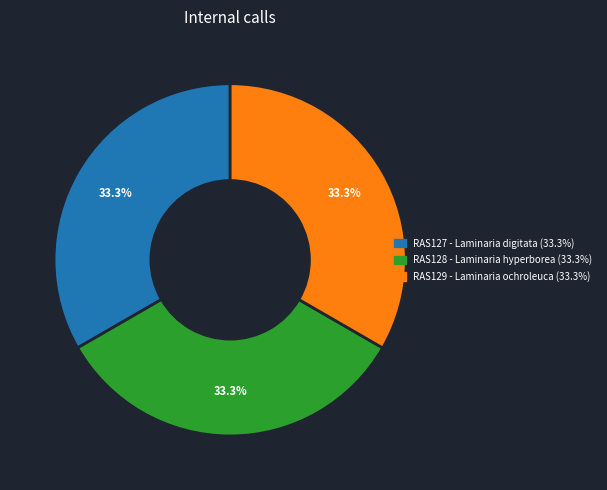

Count the number of slices in the pie.

3